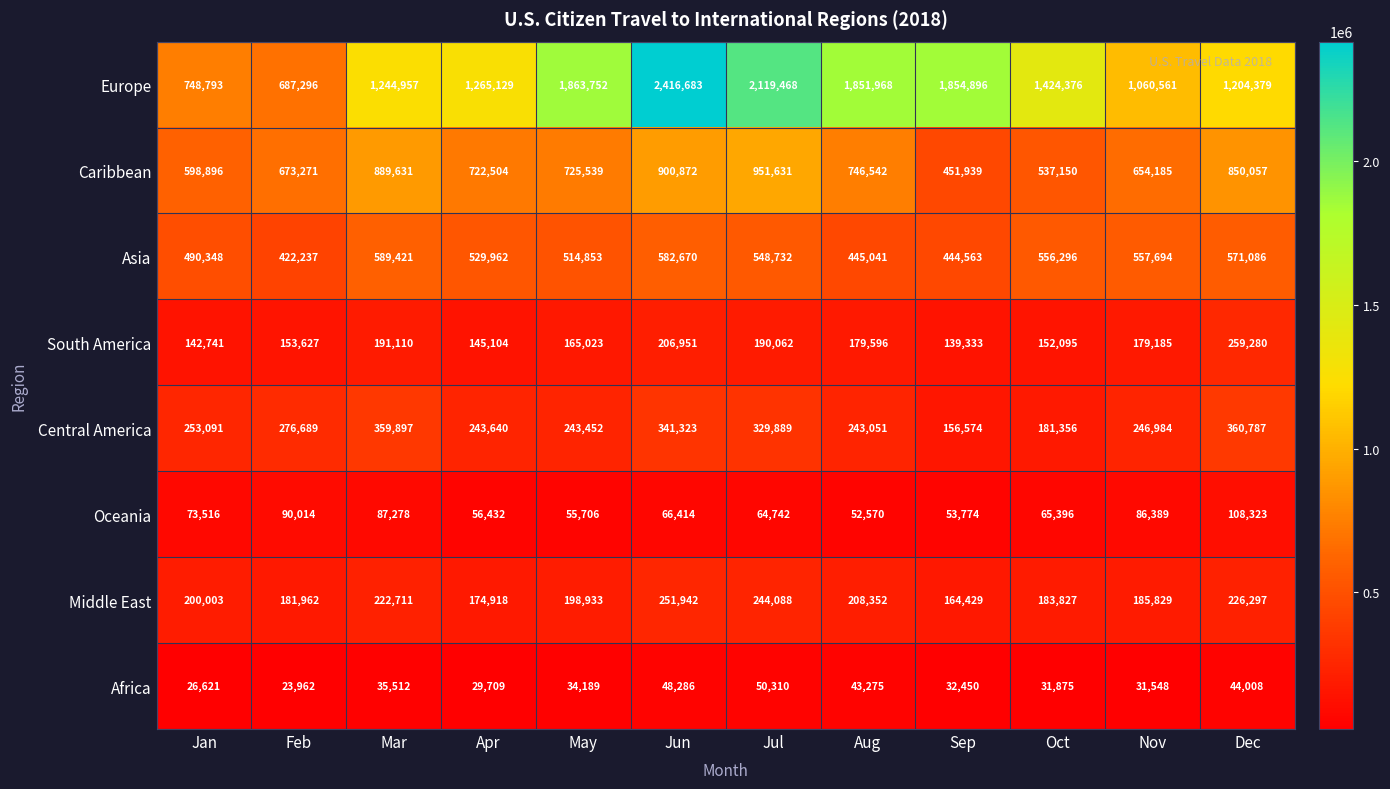

What is the greatest value displayed?

2416683